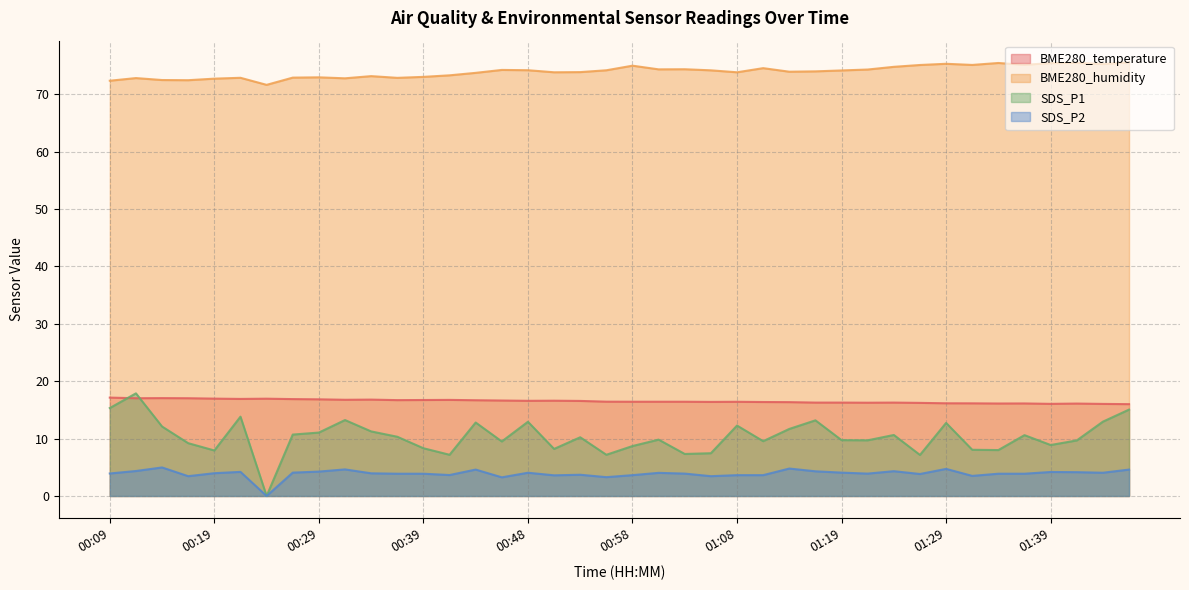

At which label does SDS_P2 reach its peak?

00:14